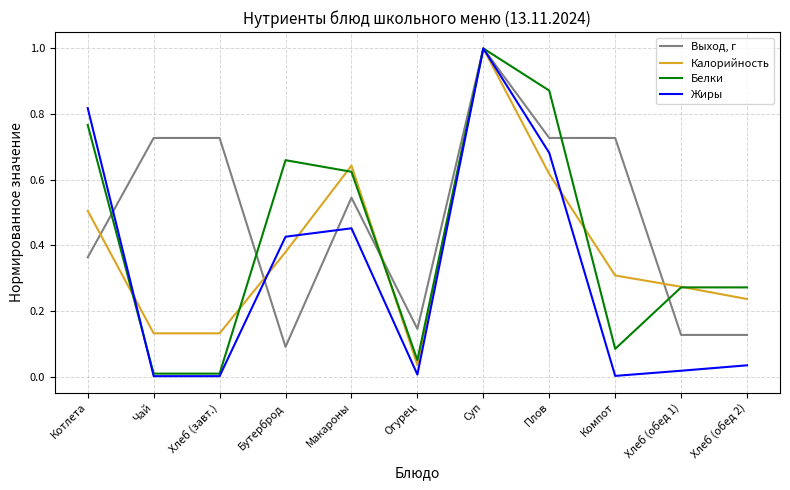

Which series has the largest range (max minus min)?

Жиры